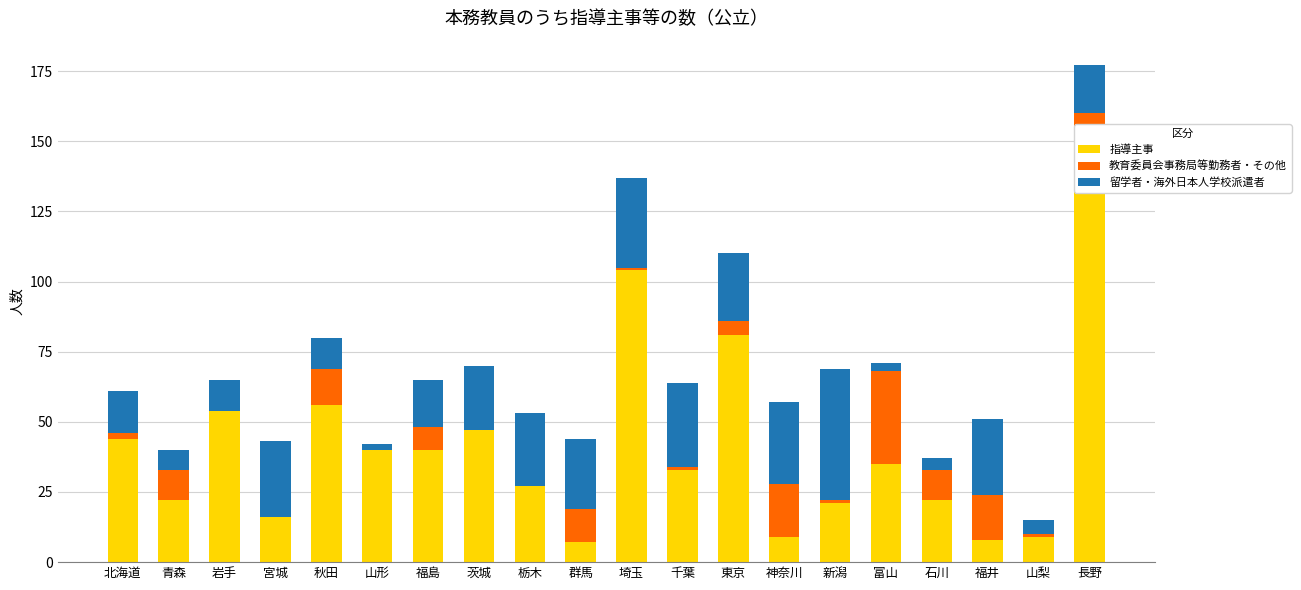

At which label does 留学者・海外日本人学校派遣者 first exceed 23?

宮城